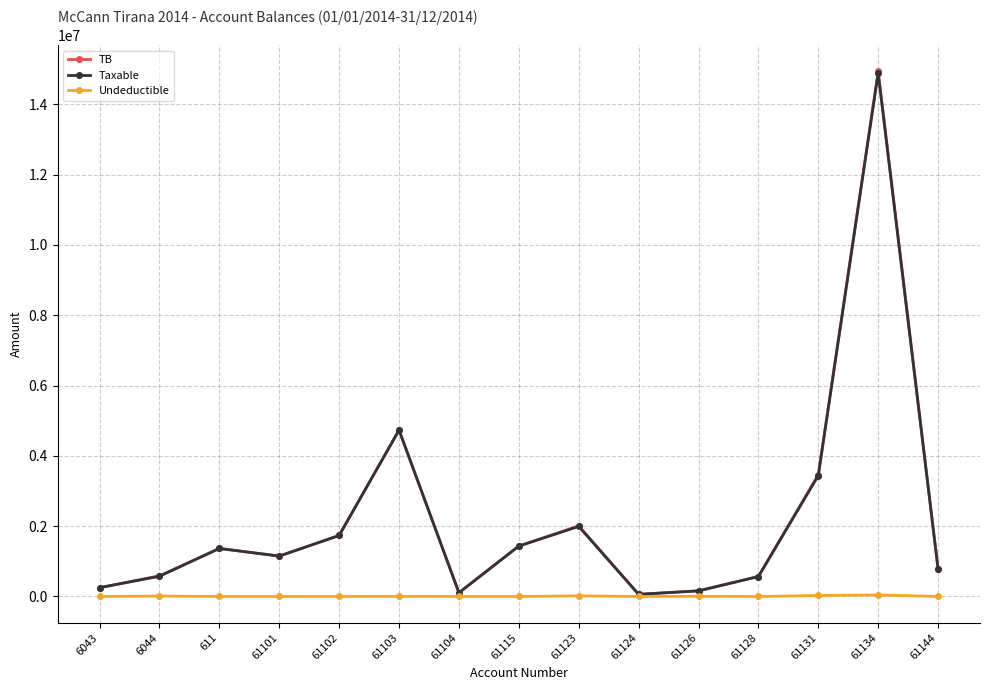

Is this an area chart (filled region under the line)?

No